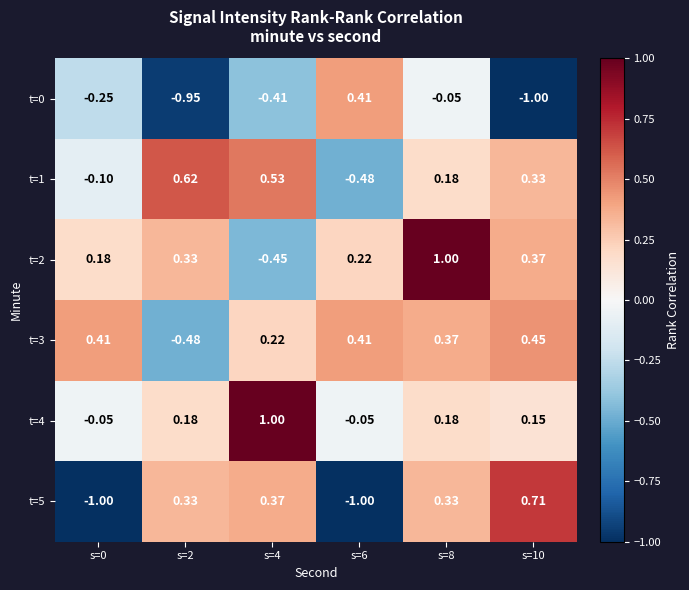

How many series are shown in this chart?

6